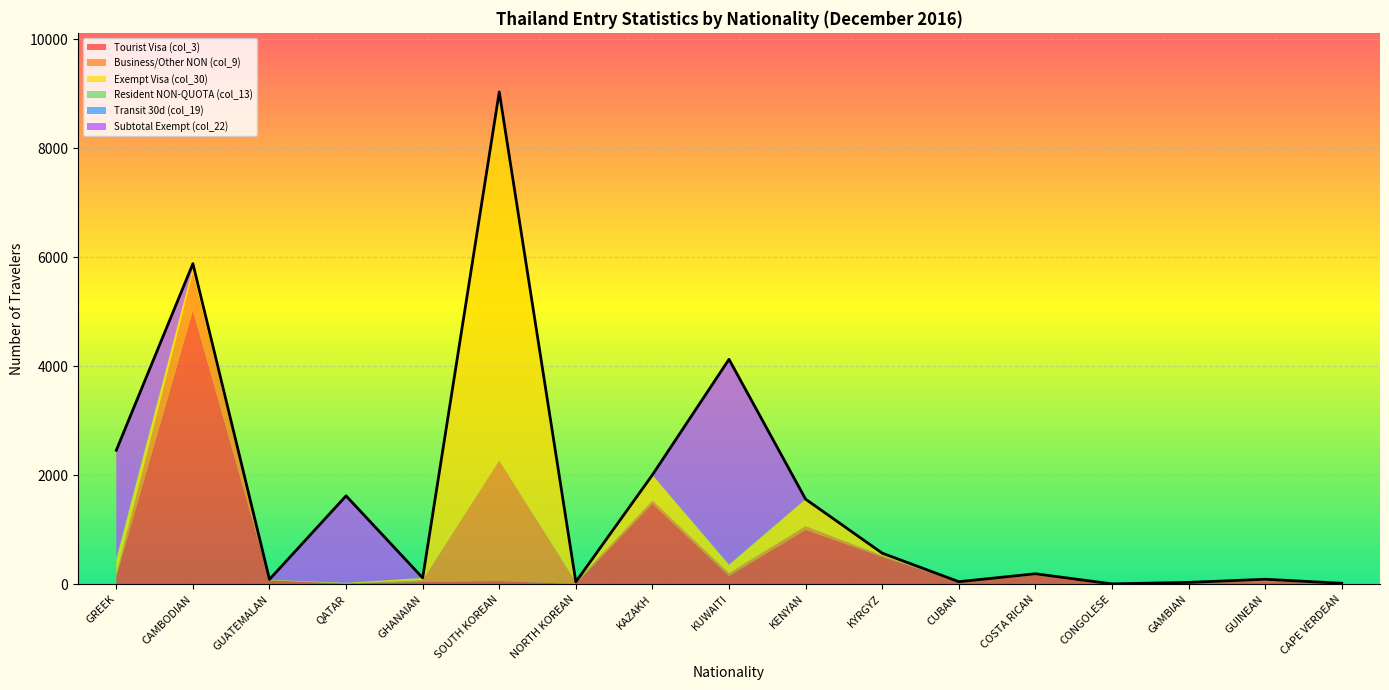

Which series has the largest range (max minus min)?

Exempt Visa (col_30)